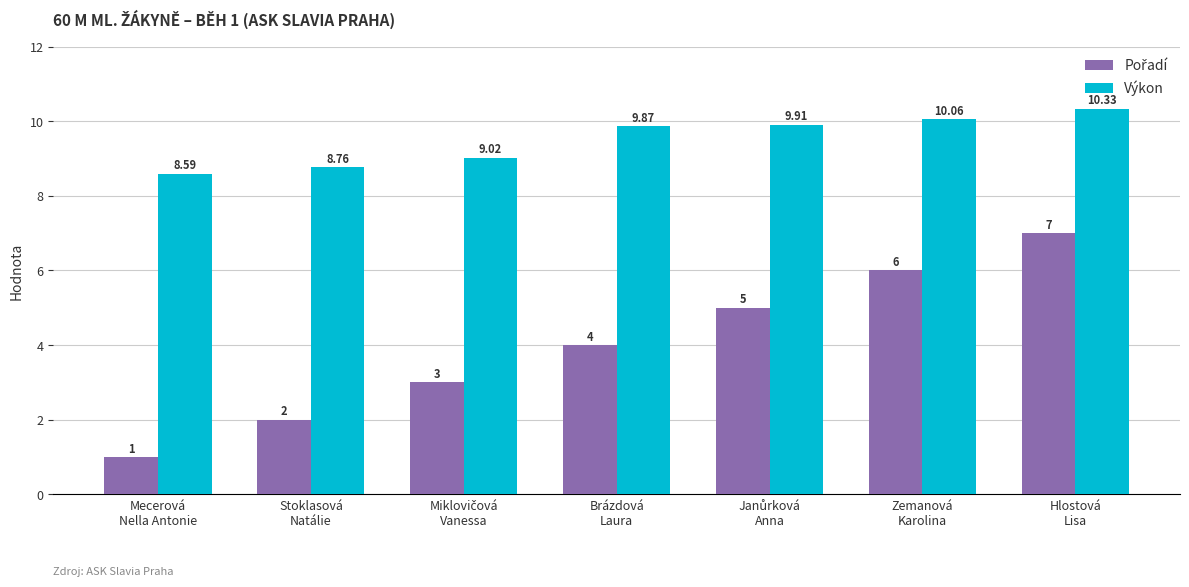

Which series has the largest total across all categories?

Výkon